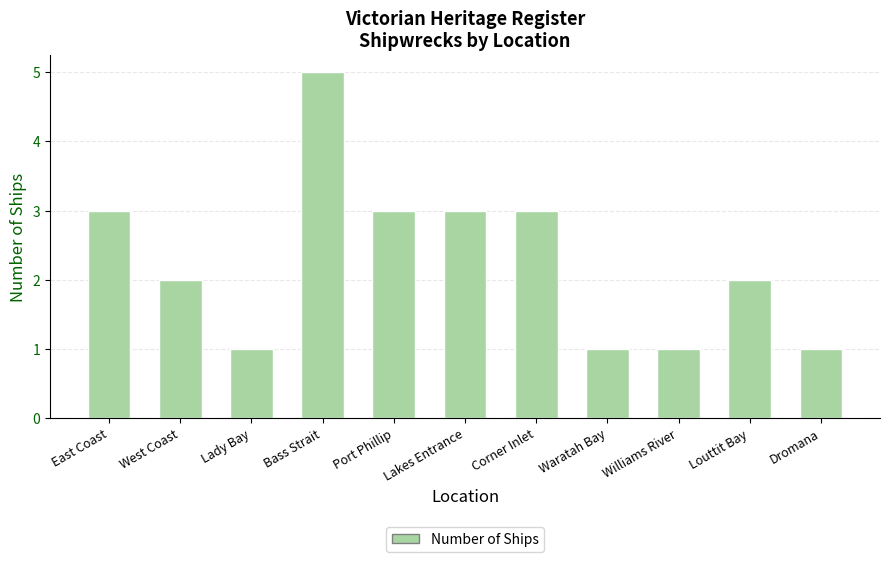

What is the ratio of the value at Dromana to the value at Corner Inlet?

0.3